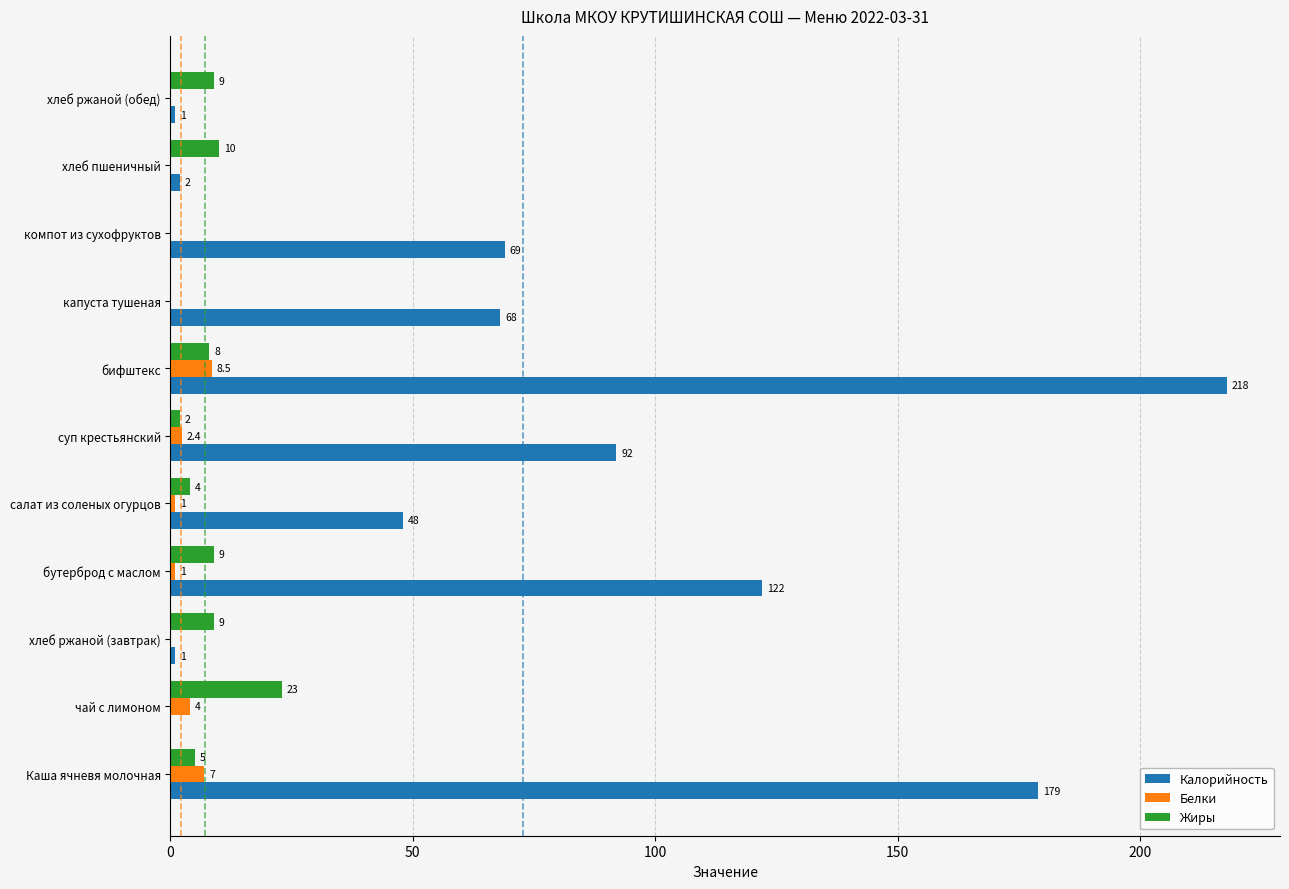

What is the sum of the Жиры values at бутерброд с маслом and суп крестьянский?

11.0